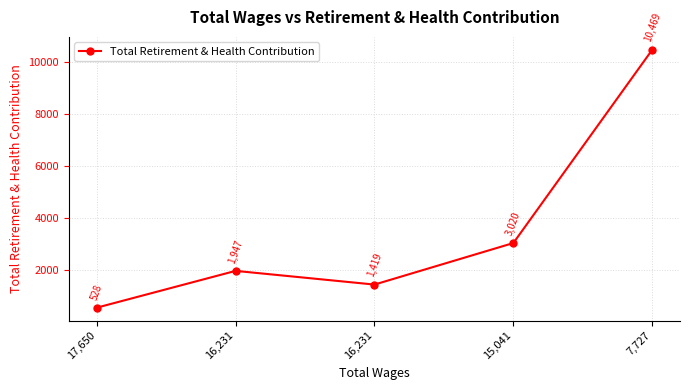

Is this an area chart (filled region under the line)?

No